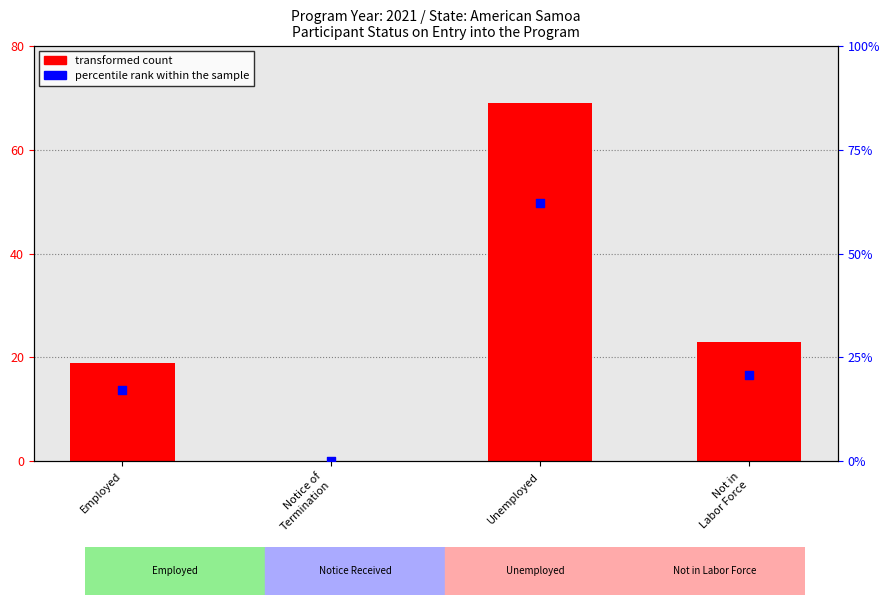

What is the total value across all series at Unemployed?

131.2